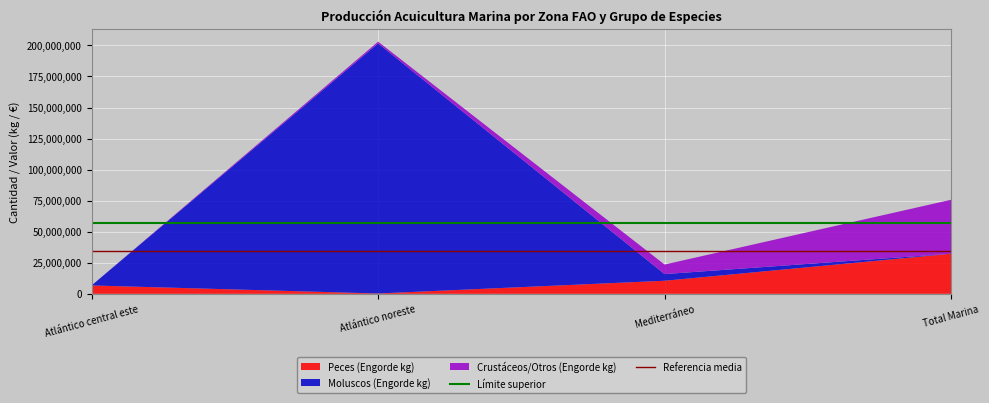

The value of Peces (Engorde kg) at Atlántico central este is 6732656. True or false?

True